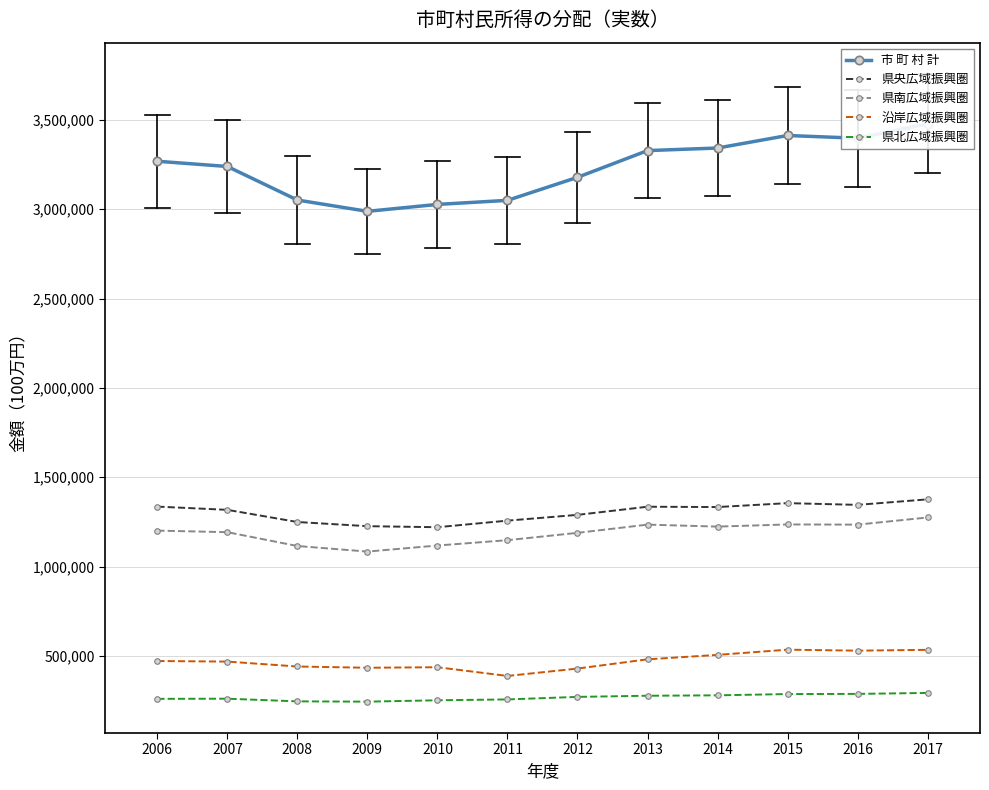

At which category is the sum across all series the highest?

2017